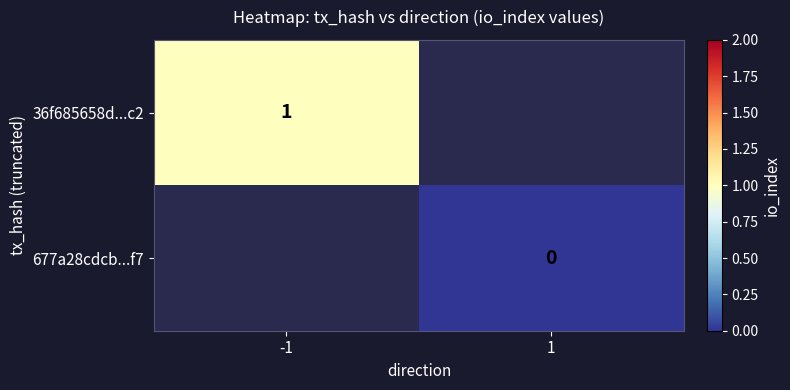

Rank the series by their maximum value, from highest to lowest.

36f685658d...c2, 677a28cdcb...f7